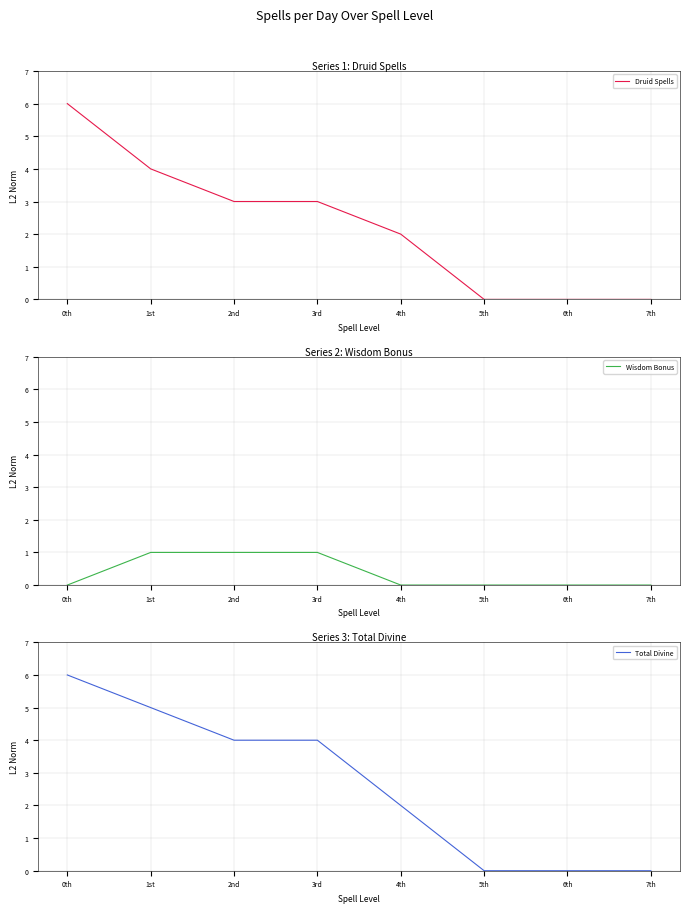

Reading right to left, extract all data points from this chart.

Druid Spells: 0	0	0	2	3	3	4	6
Wisdom Bonus: 0	0	0	0	1	1	1	0
Total Divine: 0	0	0	2	4	4	5	6